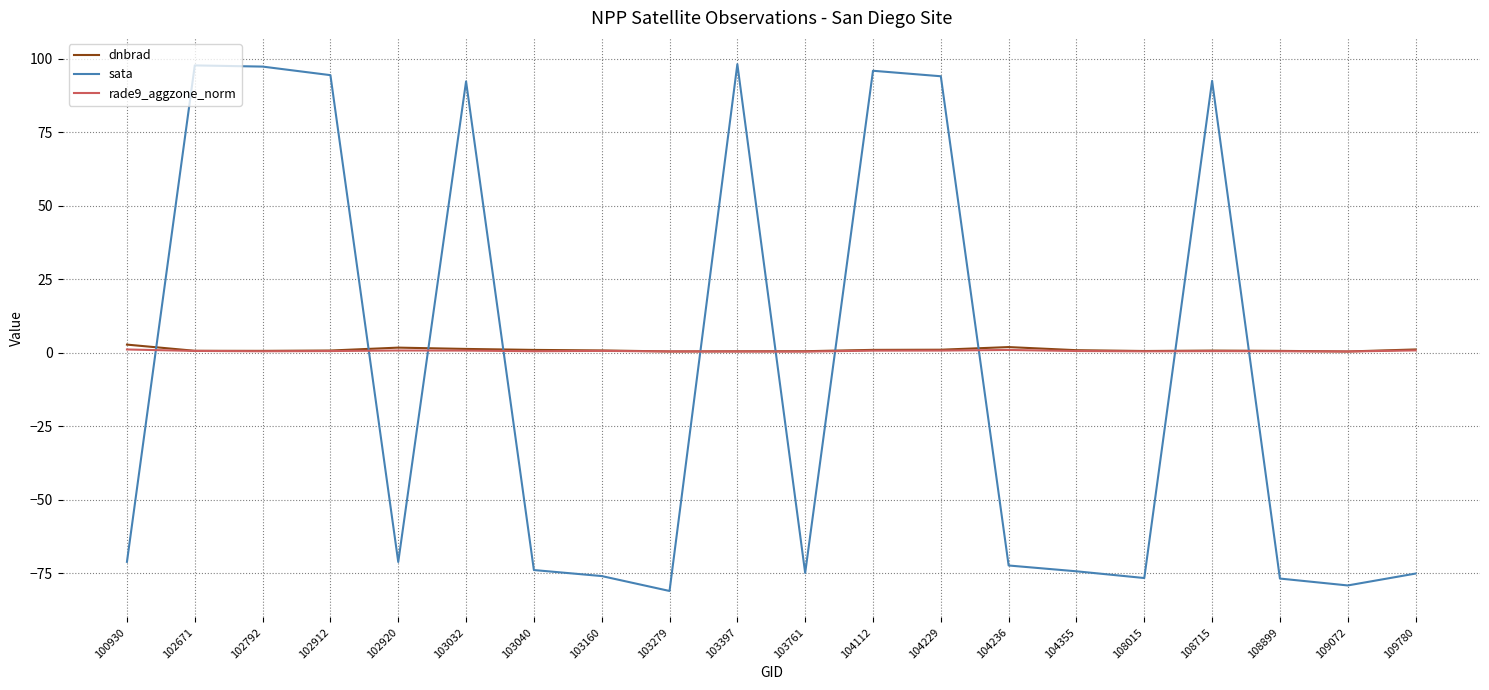

True or false: dnbrad has a value of 1.2 at 109780.

True